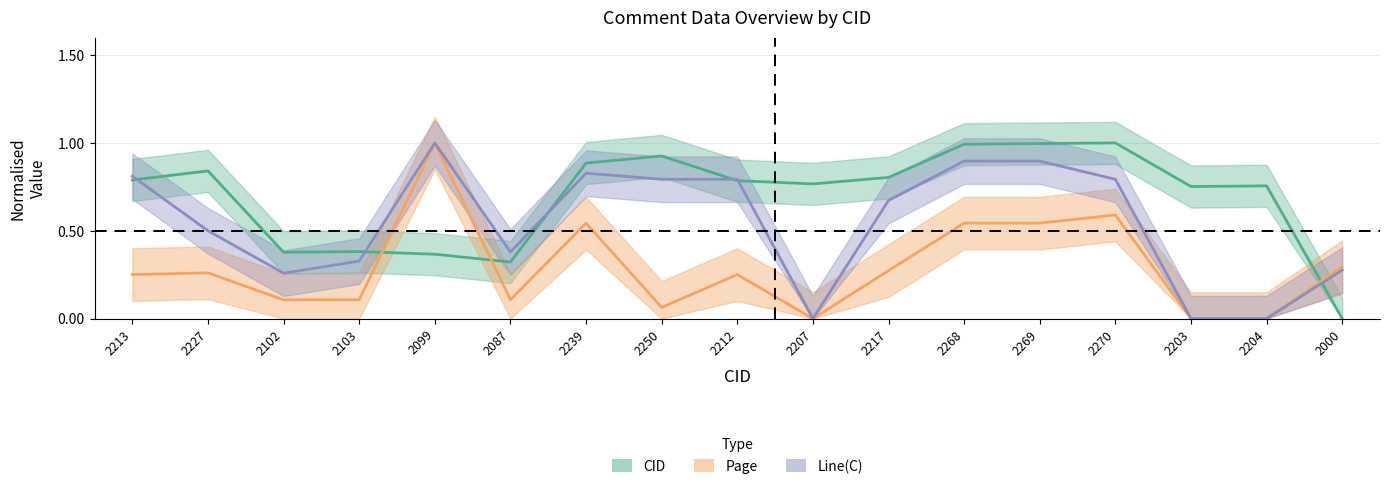

Which series has the largest total across all categories?

CID